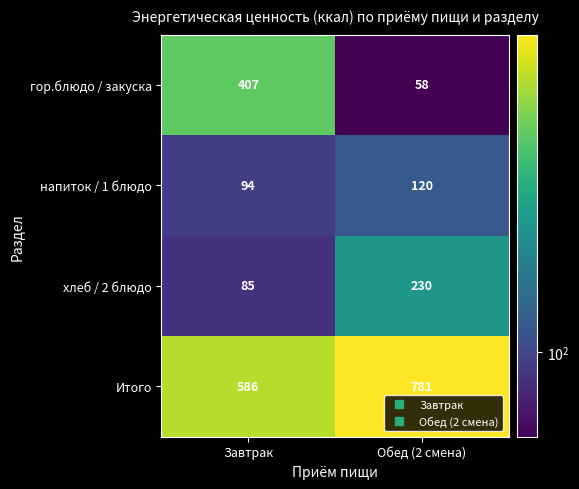

At how many categories does at least one series exceed 569?

2